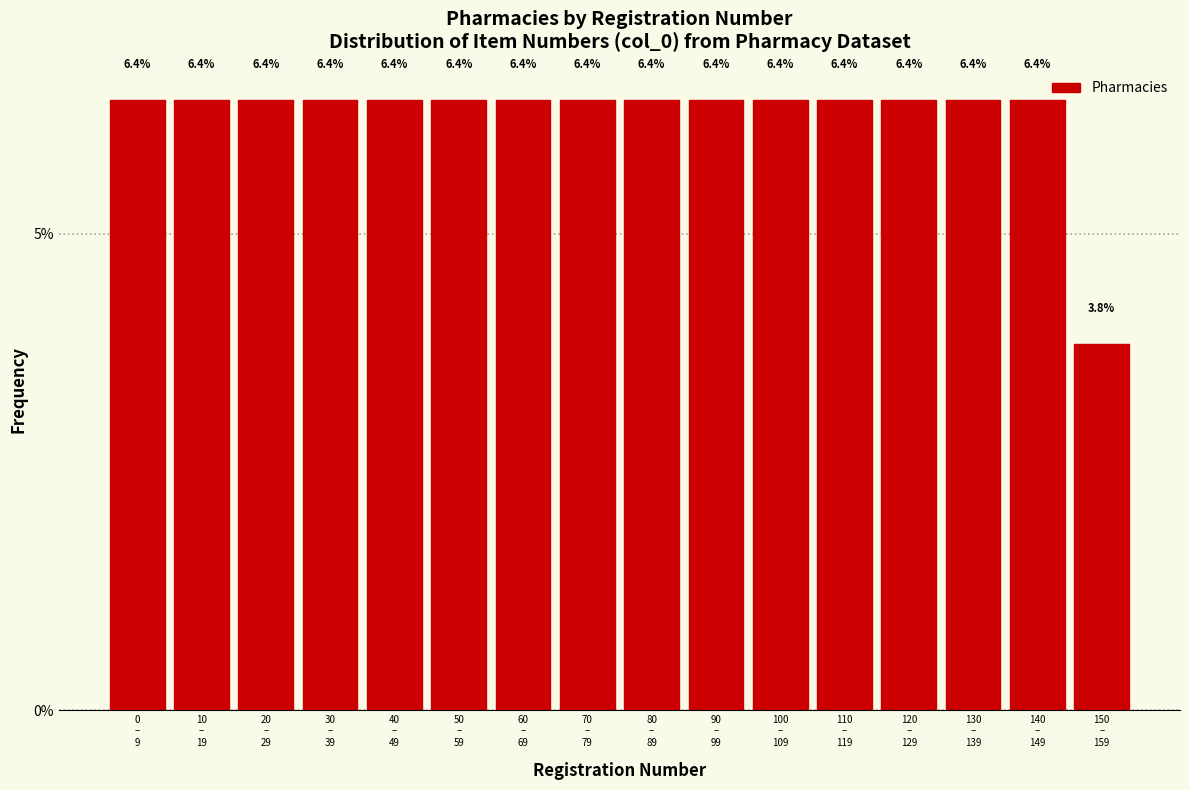

Reading left to right, list all the values displayed in this chart.

6.4	6.4	6.4	6.4	6.4	6.4	6.4	6.4	6.4	6.4	6.4	6.4	6.4	6.4	6.4	3.8